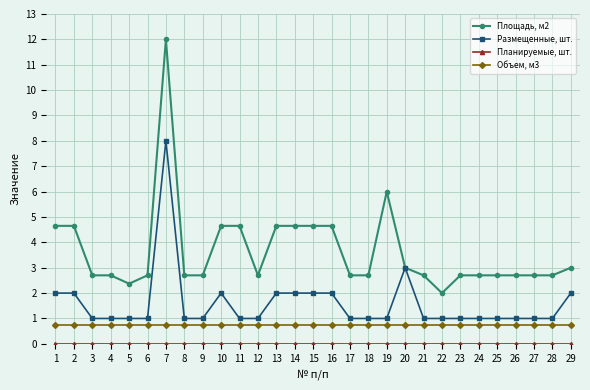

True or false: Размещенные, шт. has more than 2 interior local peaks.

True